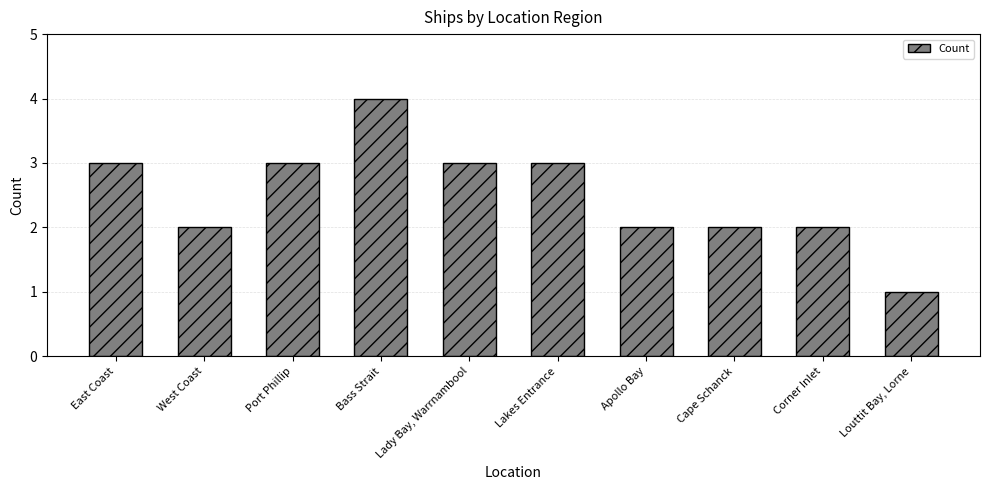

What is the approximate value at Cape Schanck?

2